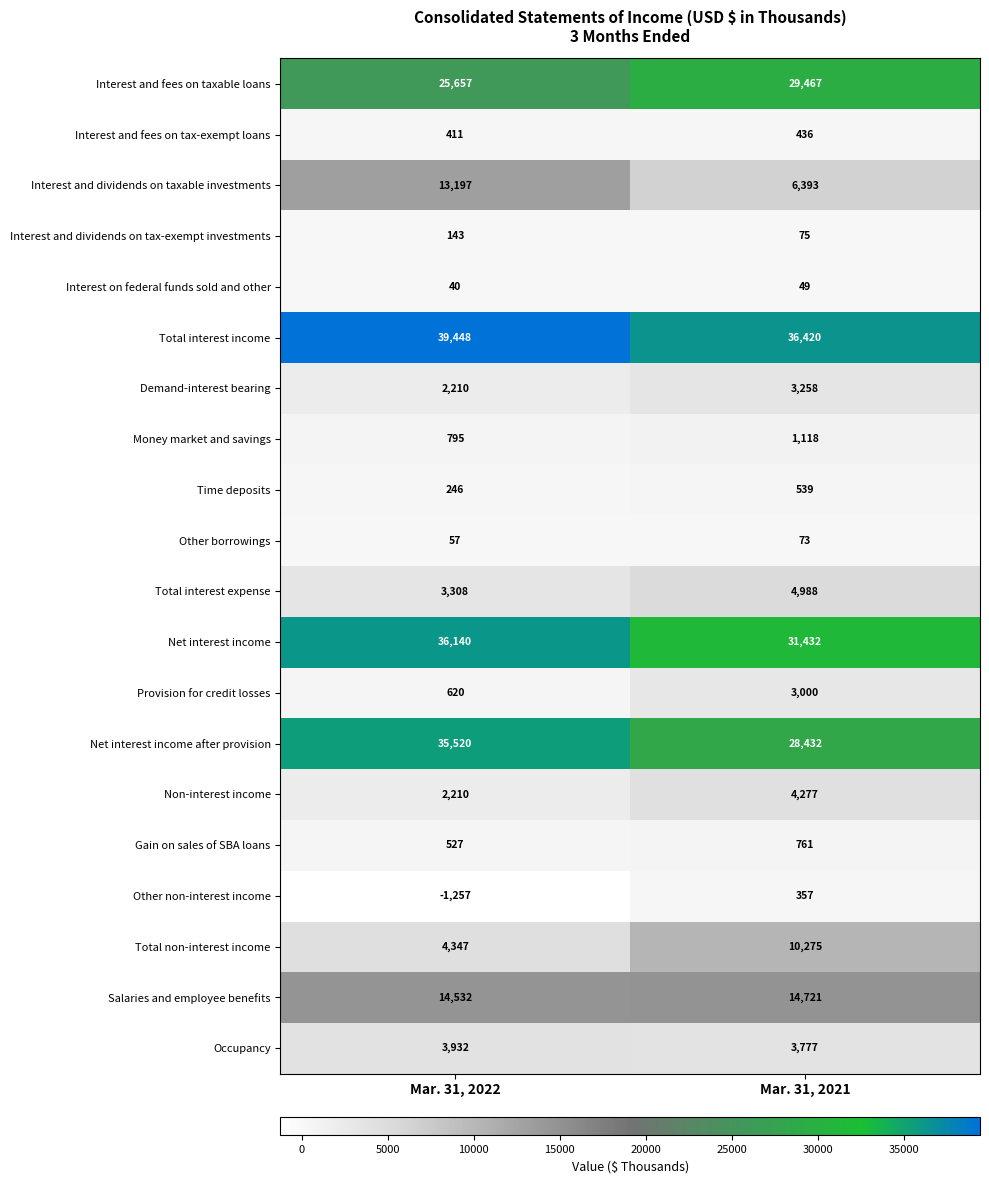

What is the spread (max minus min) of values at Mar. 31, 2022?

40705